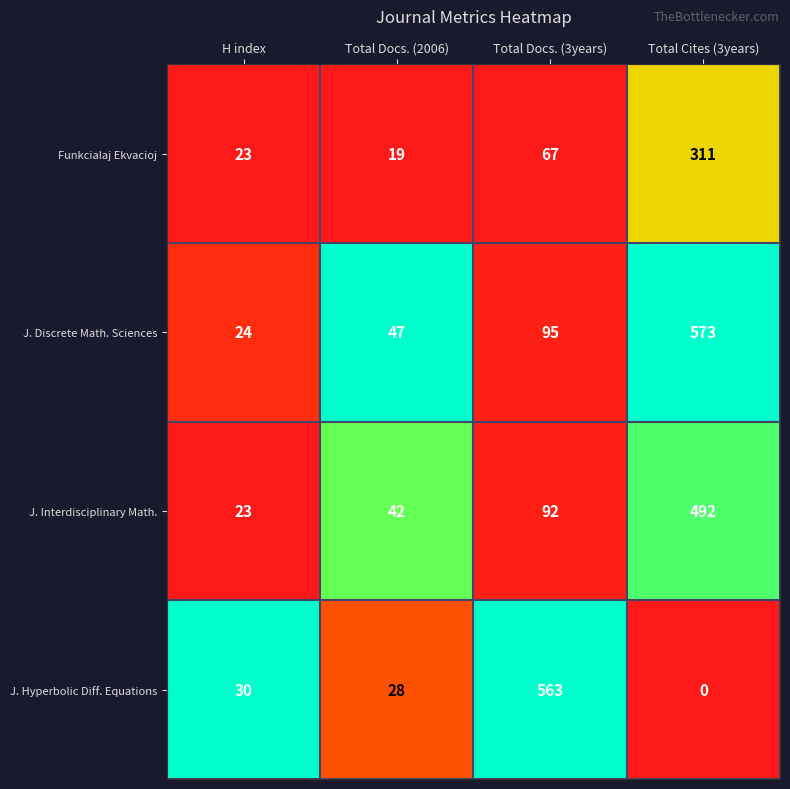

What is the sum of the Funkcialaj Ekvacioj values at H index and Total Docs. (2006)?

42